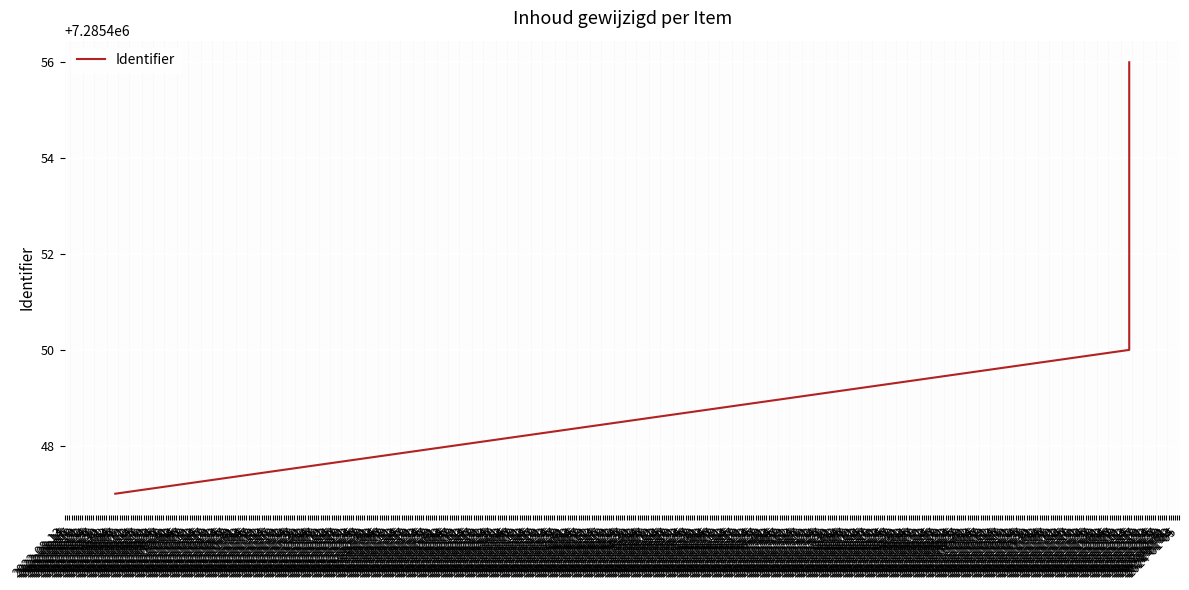

What is the ratio of the value at 2022-09-05 to the value at 2023-12-13?

1.0